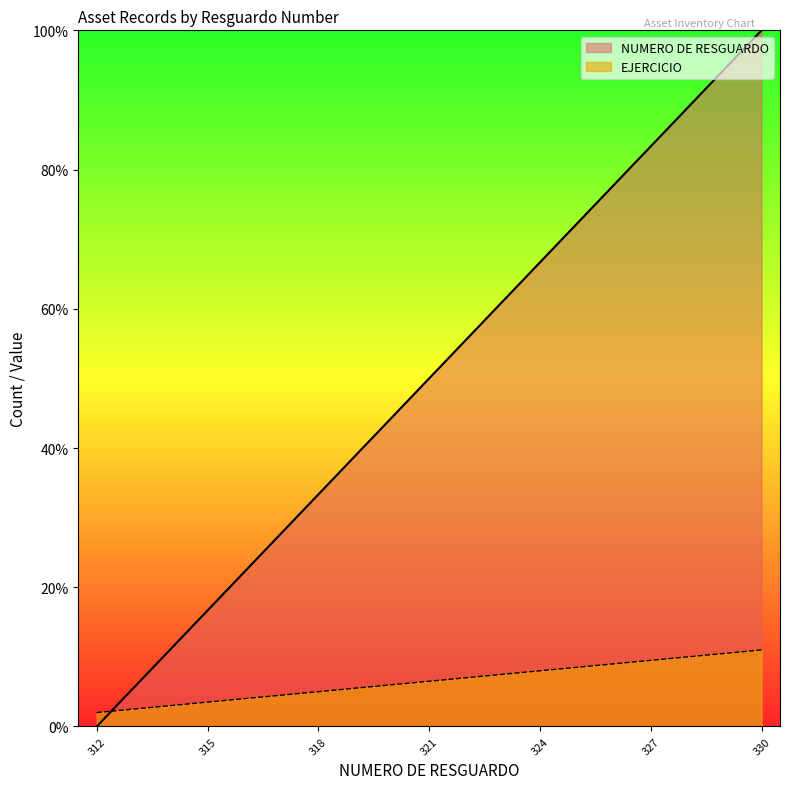

What is the value of the 2nd point from the left?

5.6